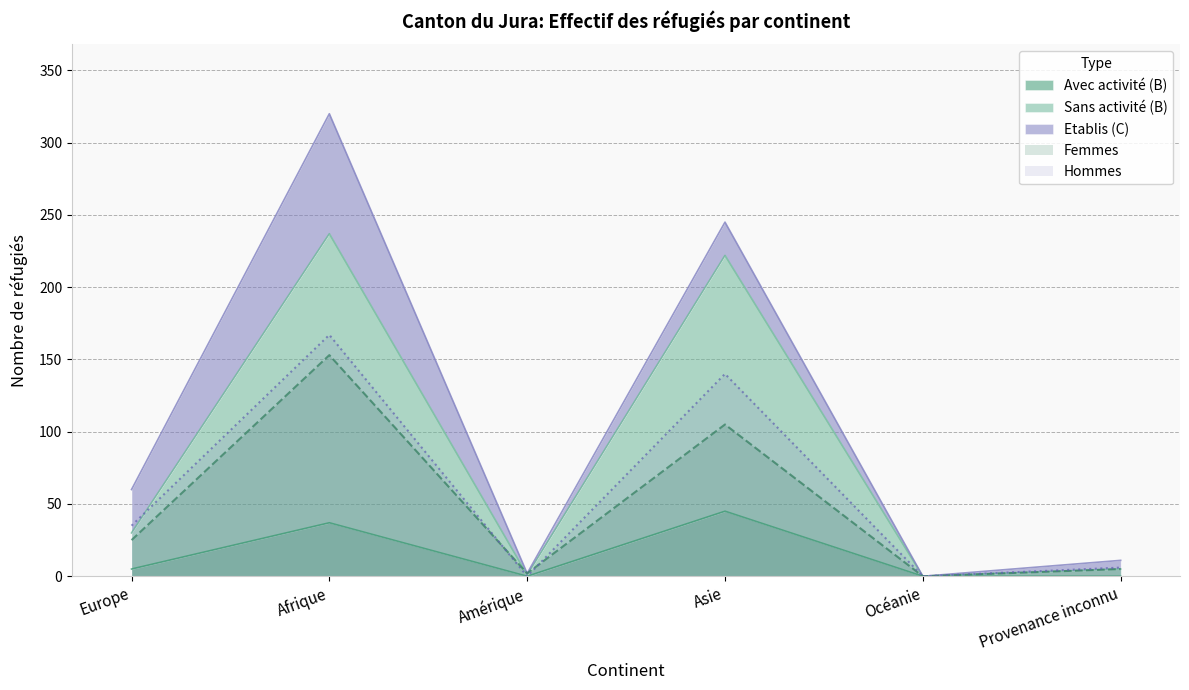

What is the label of the 4th point from the left?

Asie